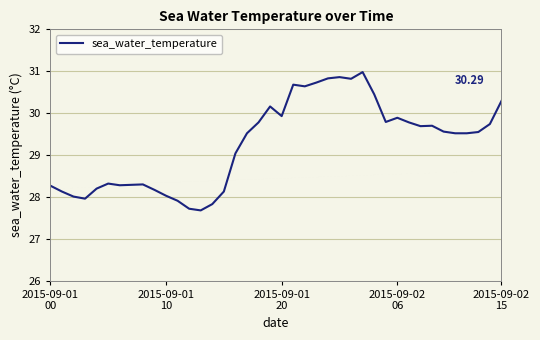

How many lines are shown in the chart?

1